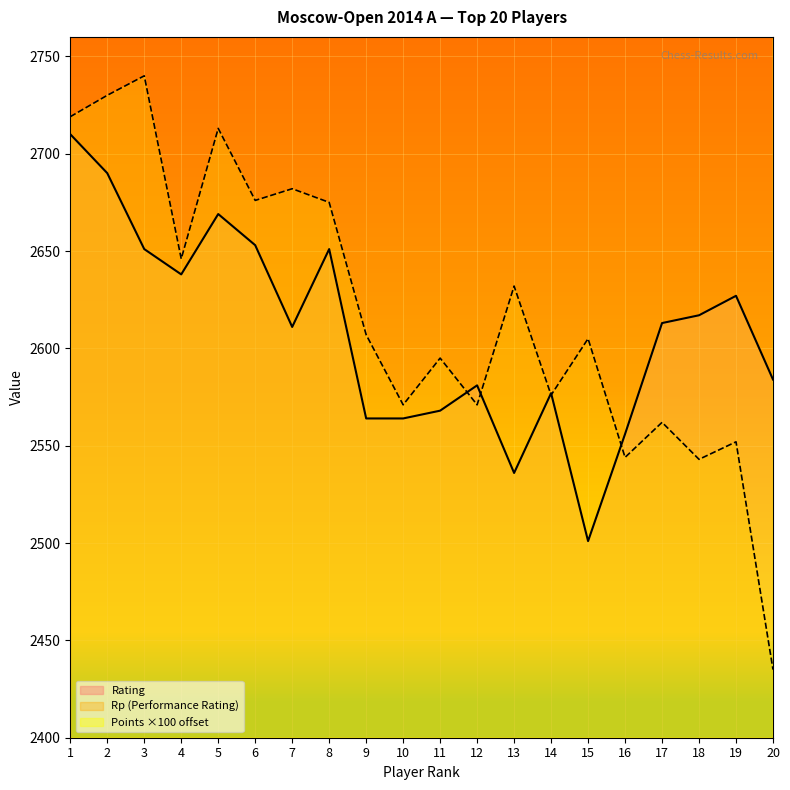

True or false: Points has more than 2 interior local peaks.

False